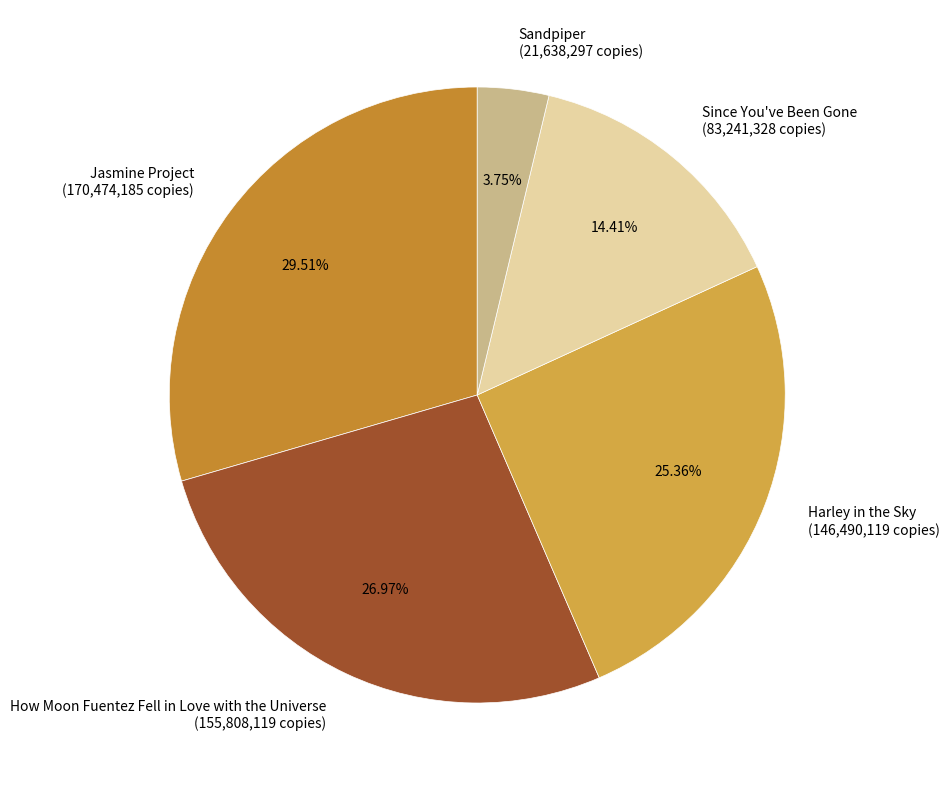

What is the ratio of the value at Since You've Been Gone (83,241,328 copies) to the value at Jasmine Project (170,474,185 copies)?

0.5